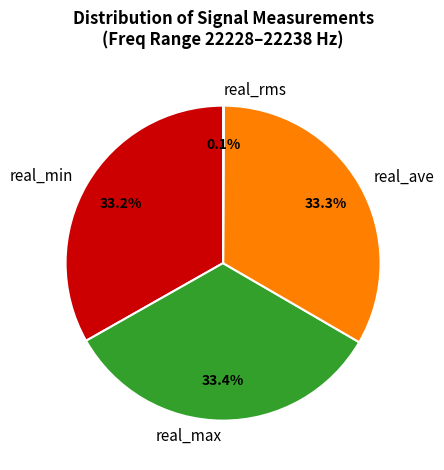

What portion of the pie excludes real_min?

66.8%